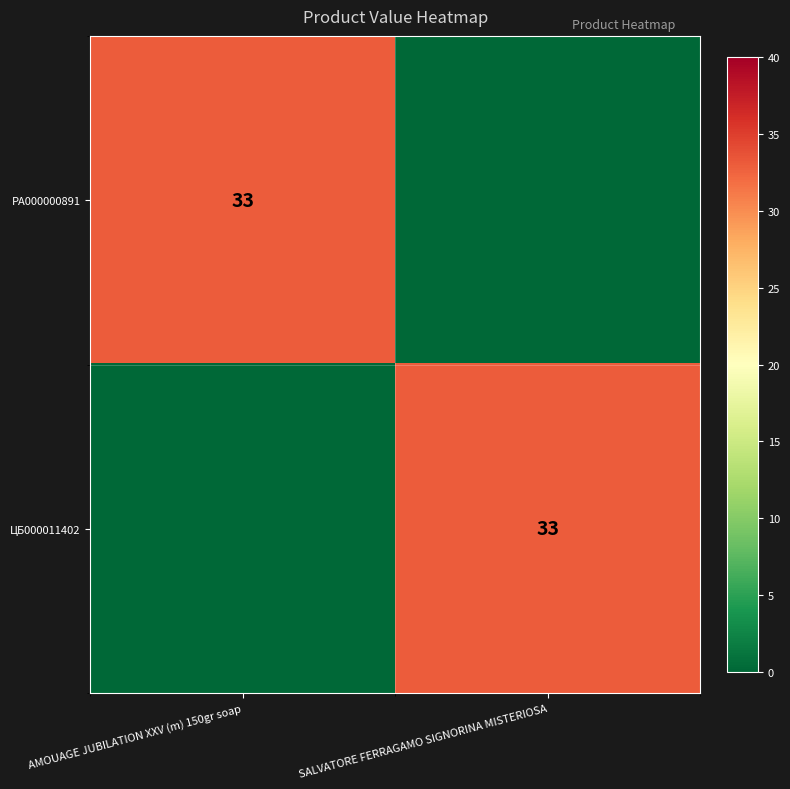

What is the difference between the highest and lowest values at SALVATORE FERRAGAMO SIGNORINA MISTERIOSA?

33